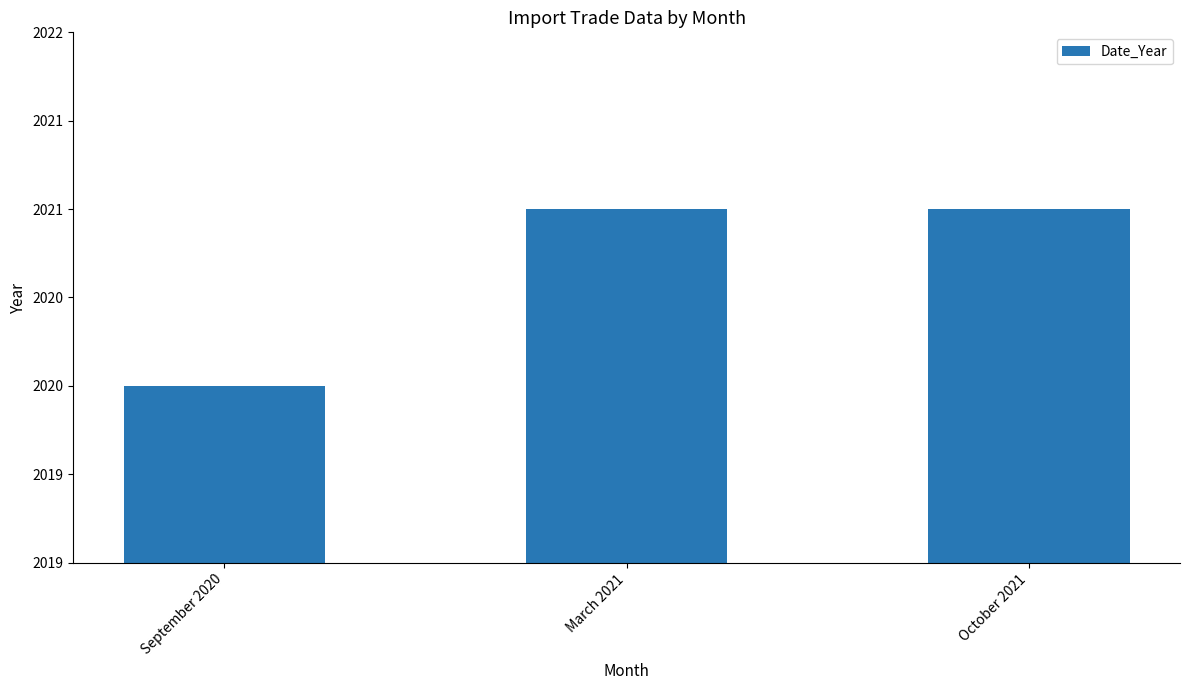

Are the bars horizontal?

No